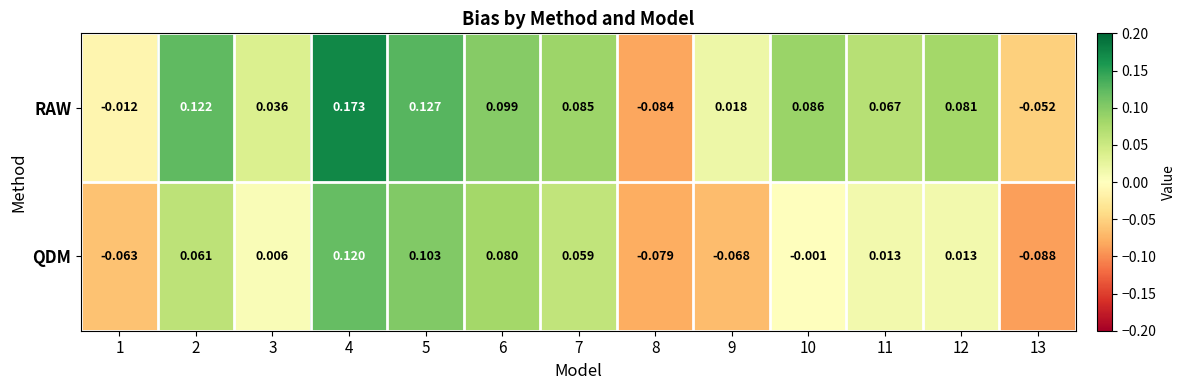

Which series has the largest range (max minus min)?

RAW